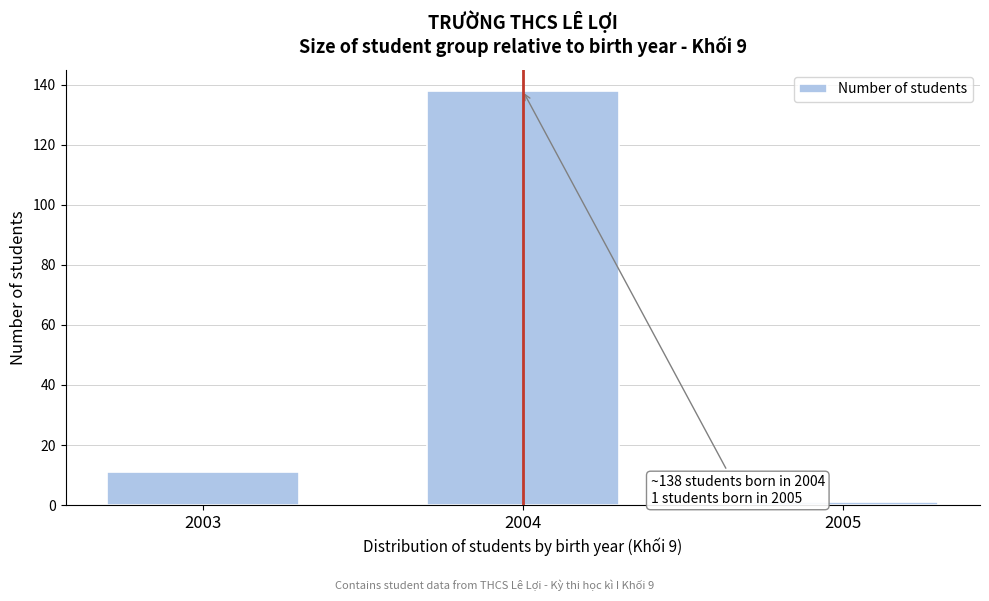

Reading right to left, what are all the values shown in this chart?

2005=1	2004=138	2003=11